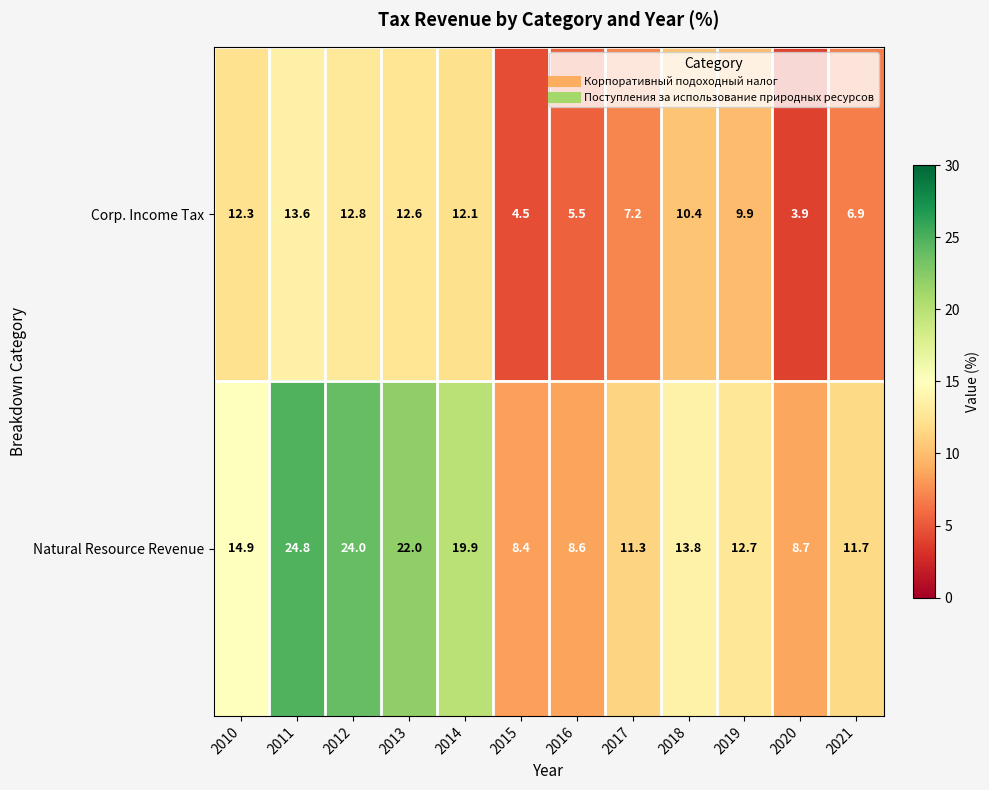

Rank the series by their average value, from highest to lowest.

Natural Resource Revenue, Corp. Income Tax